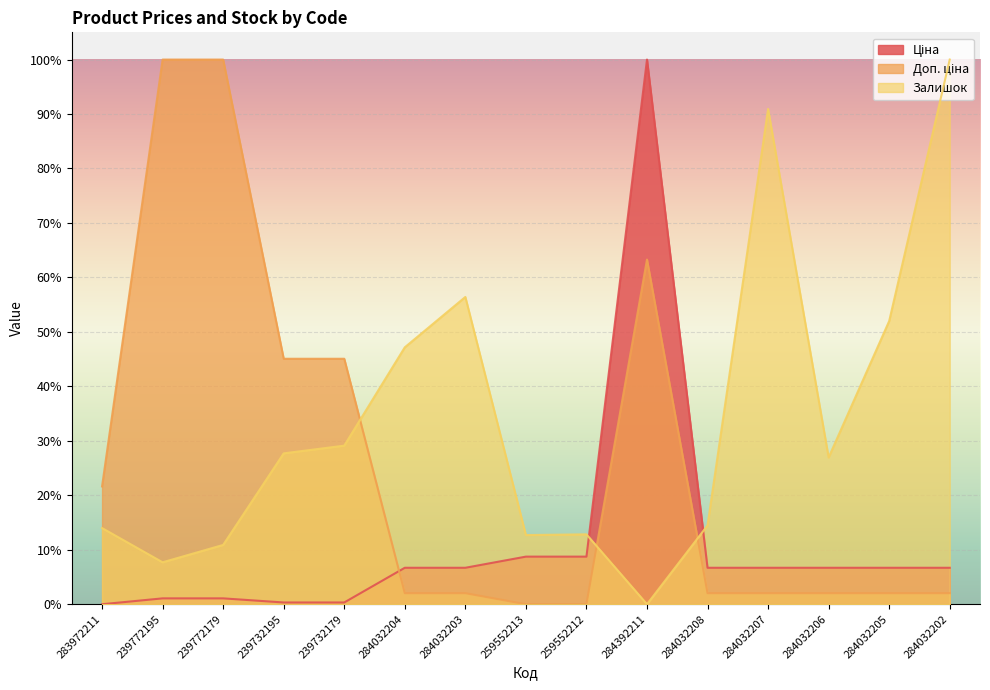

What is the average value of the Залишок series?

33.5